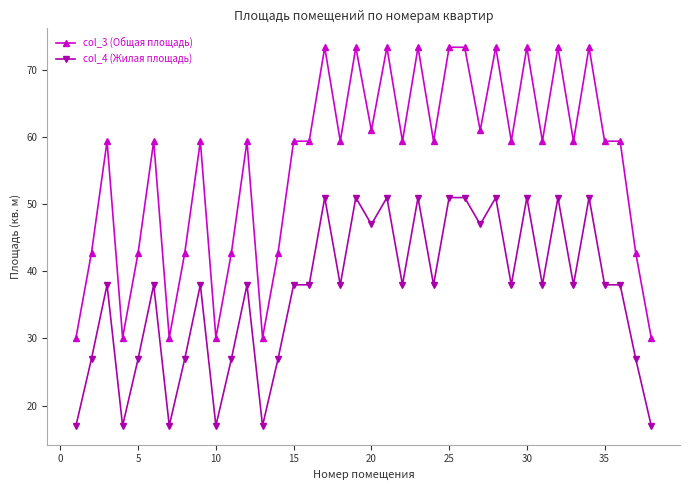

True or false: col_3 (Общая площадь) has more than 1 points higher than both neighbors.

True